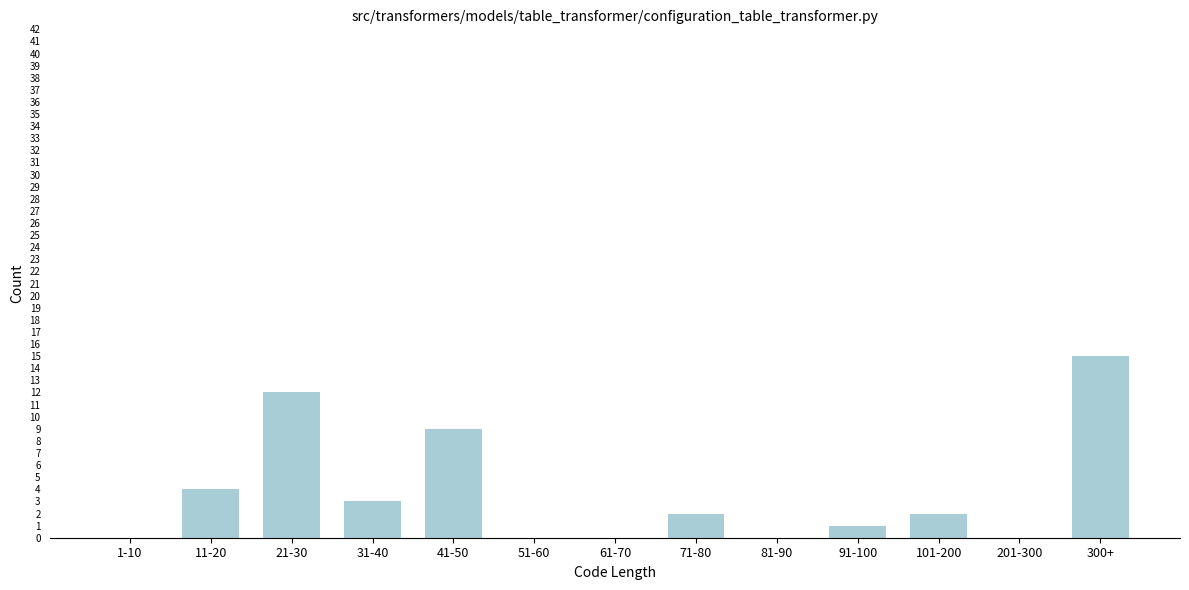

Reading left to right, list all the values displayed in this chart.

1-10=0	11-20=4	21-30=12	31-40=3	41-50=9	51-60=0	61-70=0	71-80=2	81-90=0	91-100=1	101-200=2	201-300=0	300+=15